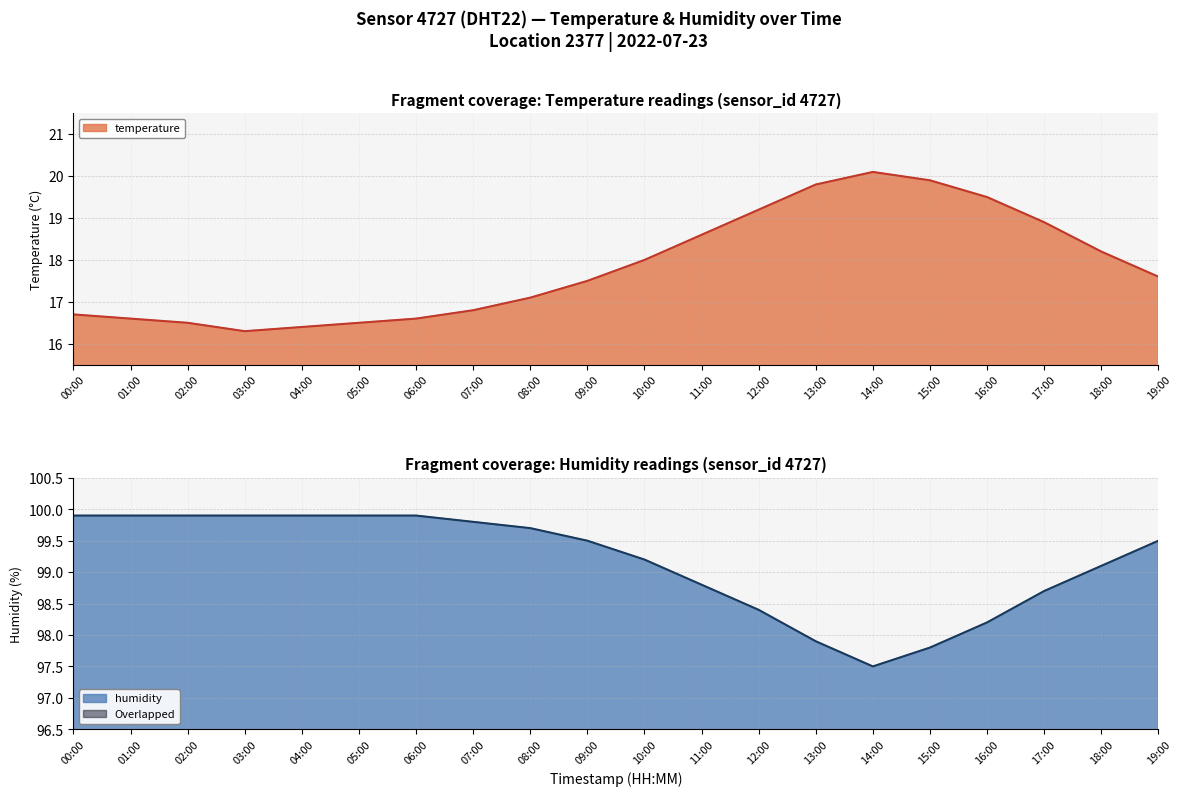

Rank the series at 02:00 from lowest to highest value.

temperature, humidity